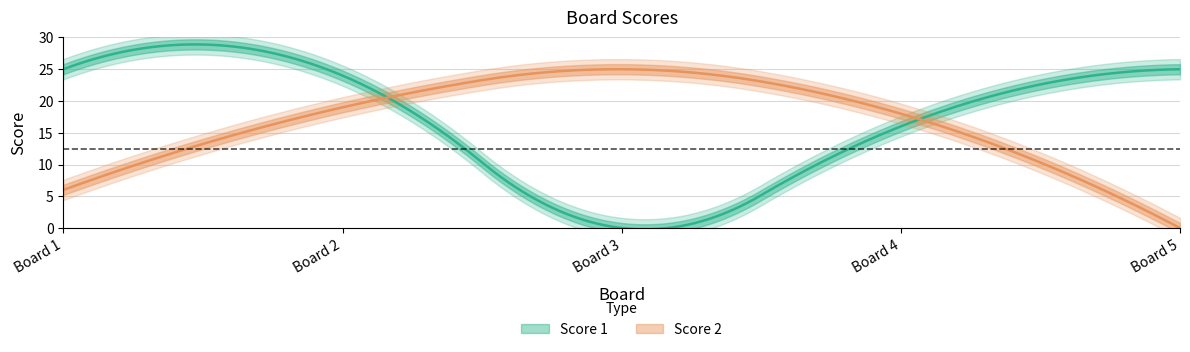

The Score 2 series shows 25 at 3. True or false?

True